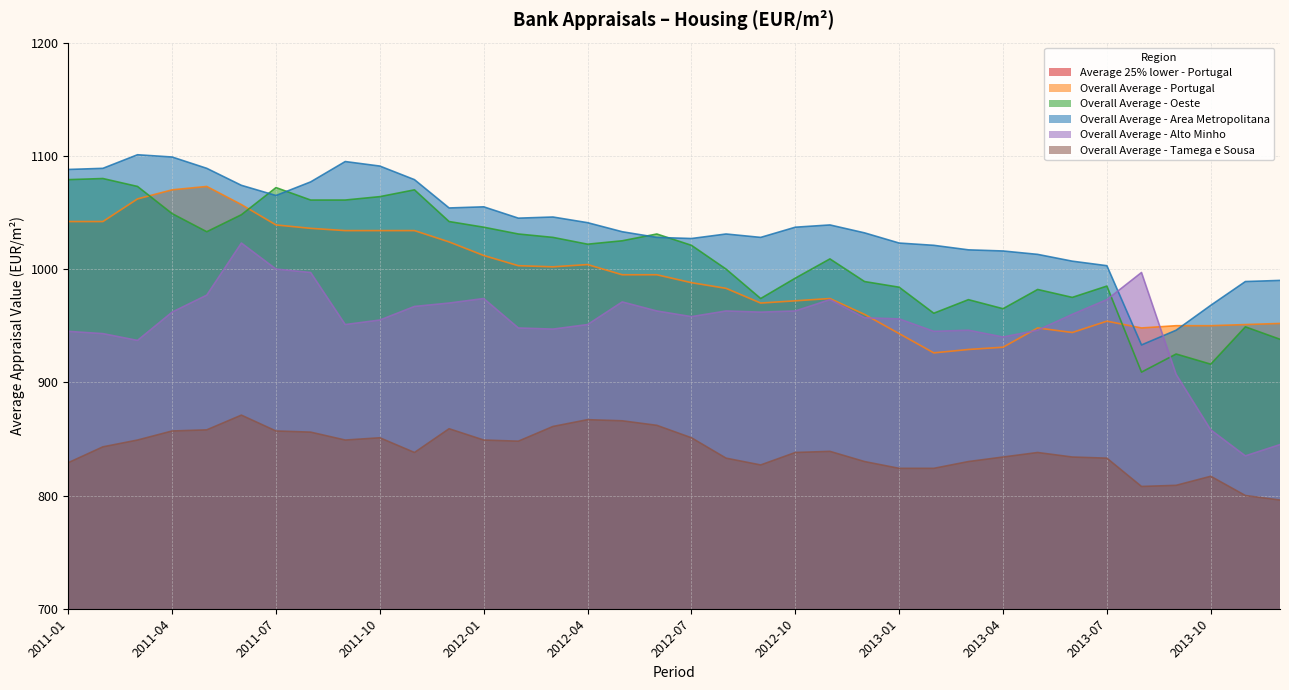

Which category has the highest value in the Overall Average - Area Metropolitana series?

2011-03